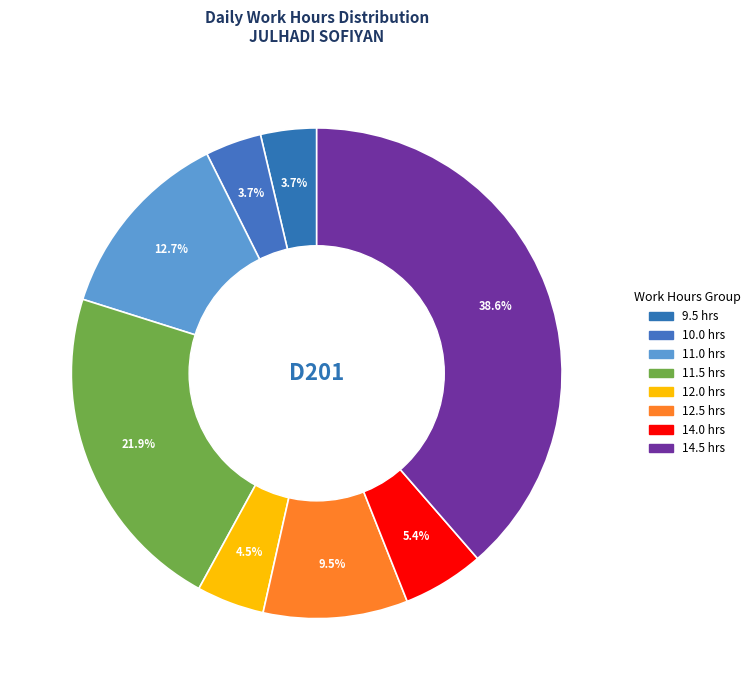

How many slices are in this pie chart?

8